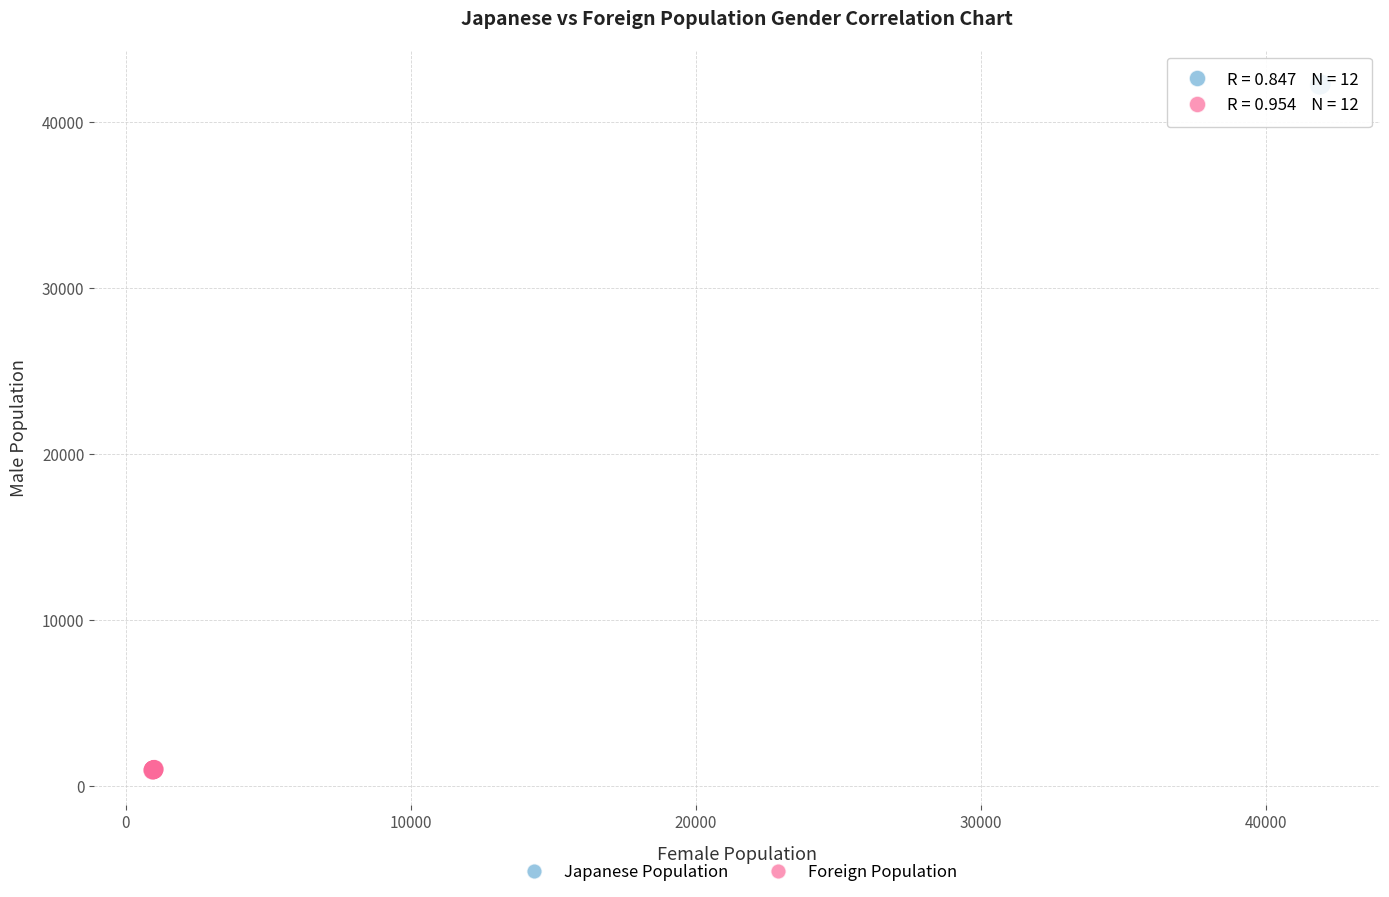

Which series contains the lowest Y value?

Foreign Population